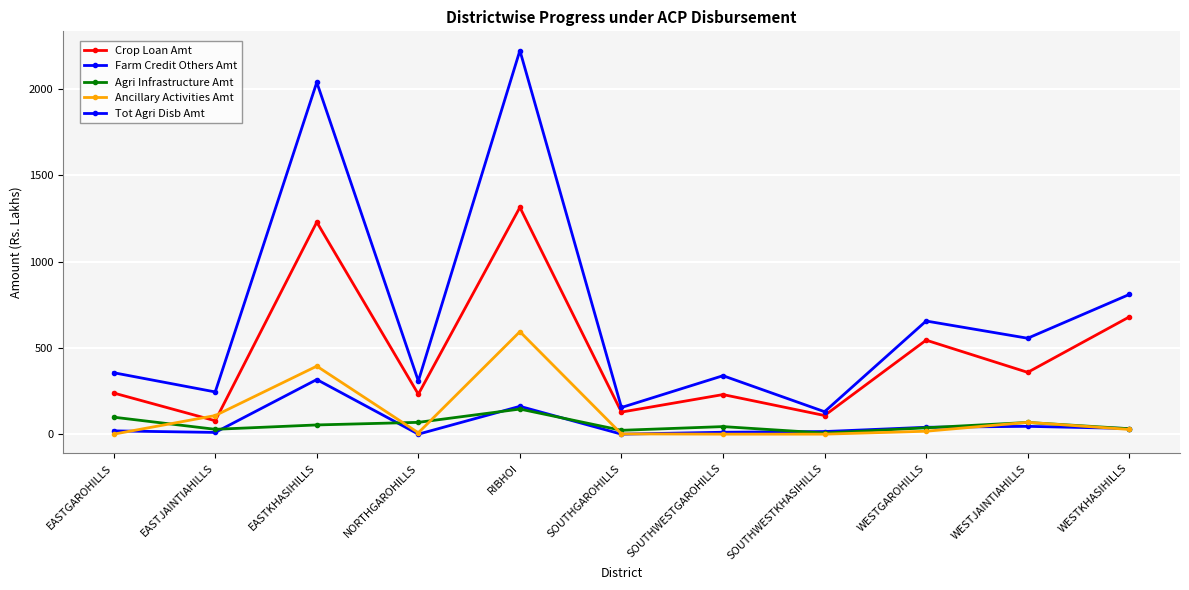

How many data points in Crop Loan Amt are less than 238?

5